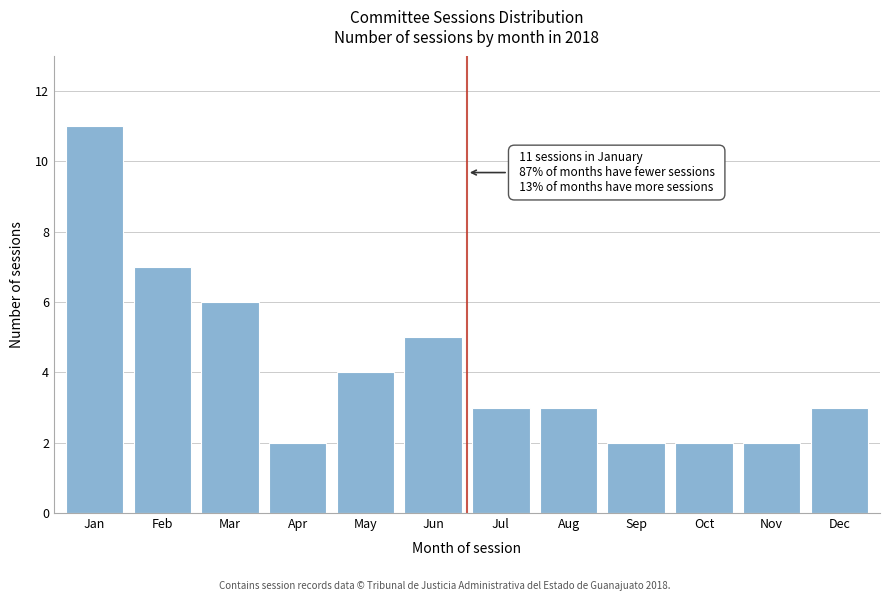

Reading left to right, extract all data points from this chart.

Jan=11	Feb=7	Mar=6	Apr=2	May=4	Jun=5	Jul=3	Aug=3	Sep=2	Oct=2	Nov=2	Dec=3